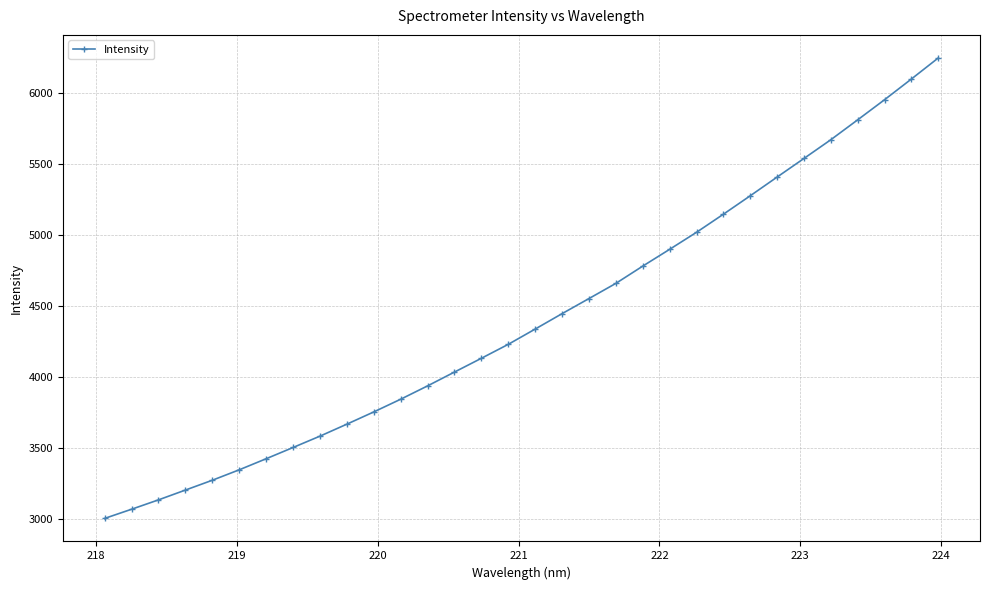

What is the value of the 16th point from the left?

4231.4